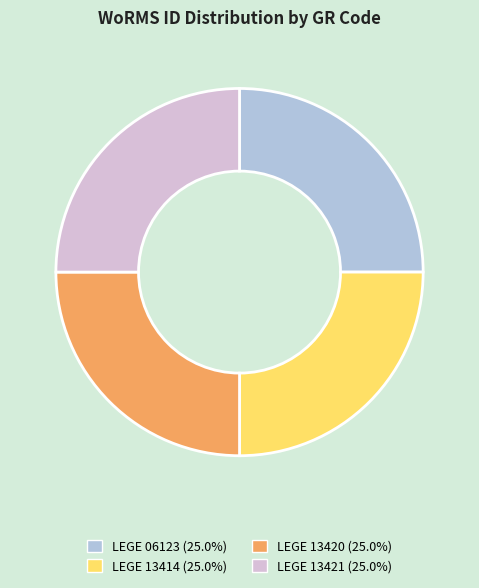

Approximately how many times larger is the value at LEGE 13421 compared to LEGE 13414?

1.0